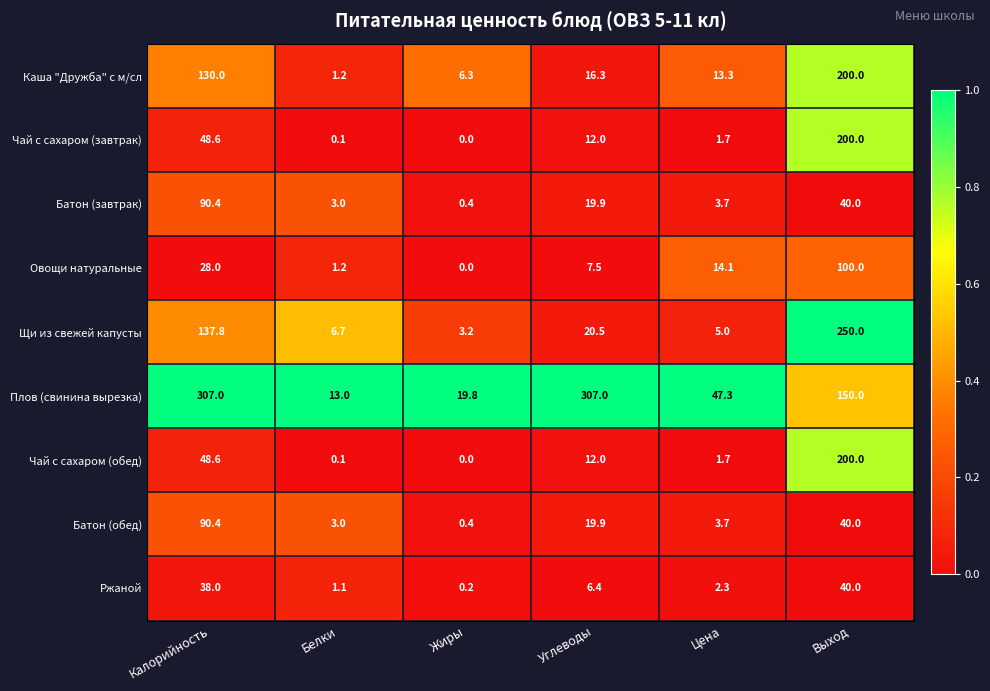

At which label does Овощи натуральные first exceed 14?

Калорийность